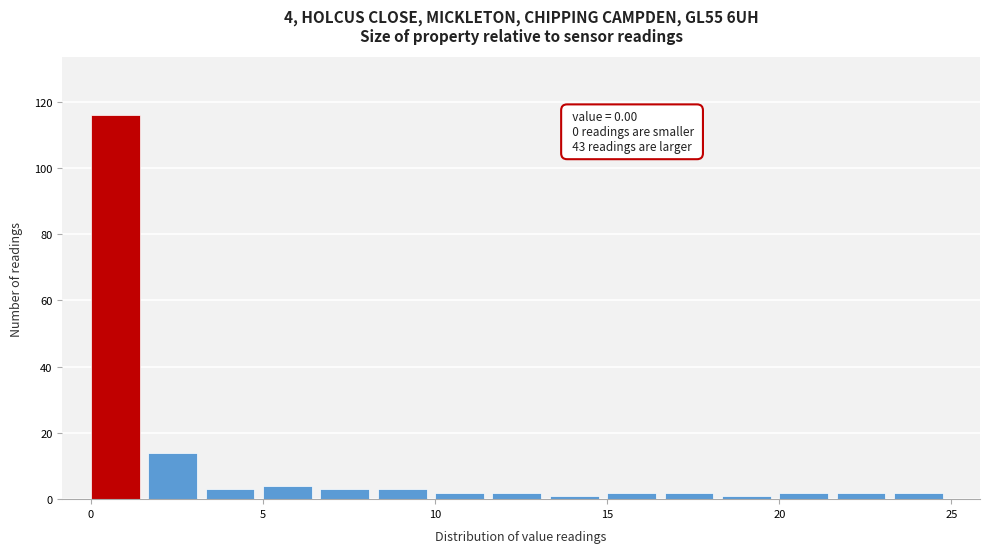

Around what value on the x-axis is the tallest bar? Give the approximate position of its centre, as read against the axis.

0.5